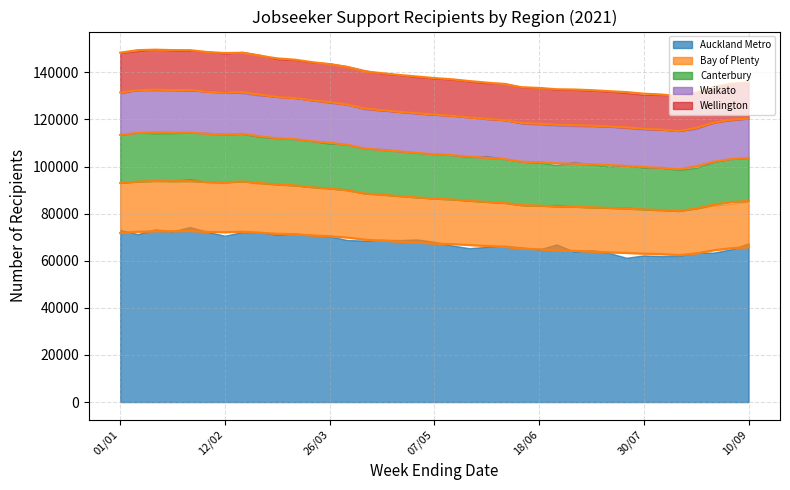

At how many categories does at least one series exceed 97690?

37